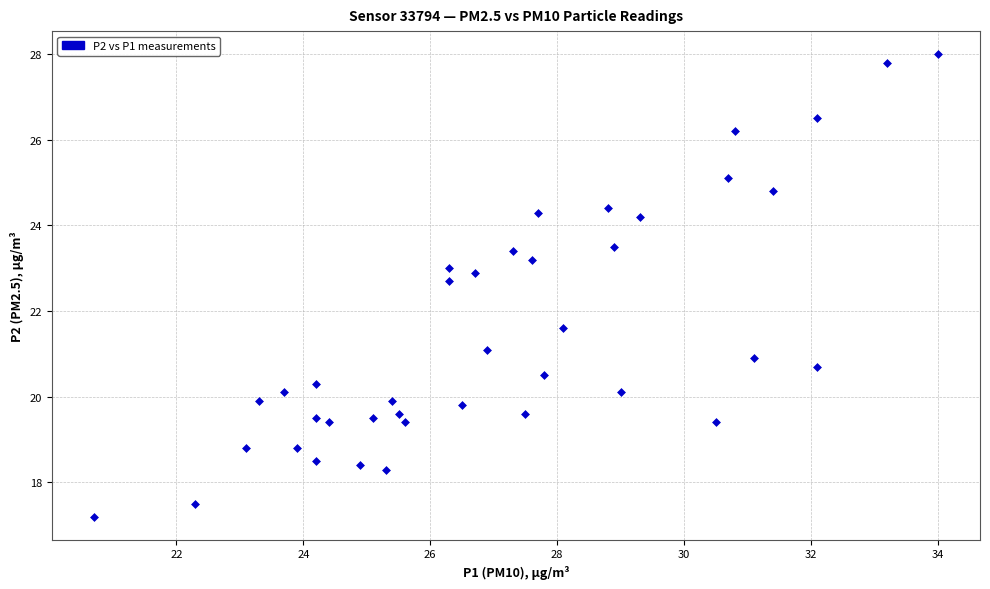

What is the range of Y values (max minus min)?

10.8